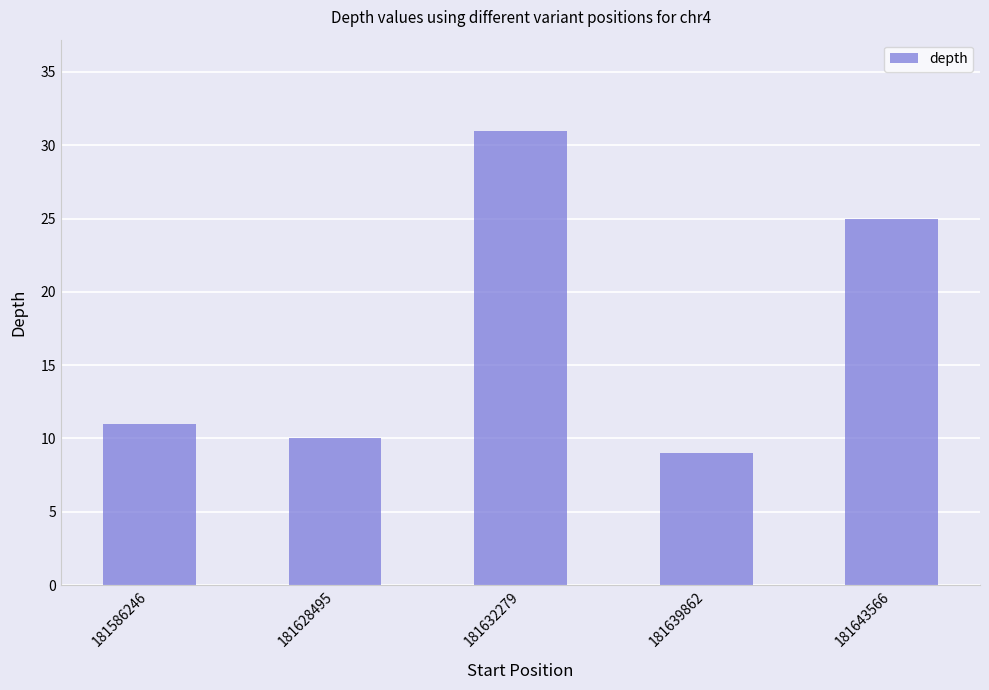

How many distinct data groups are displayed?

1